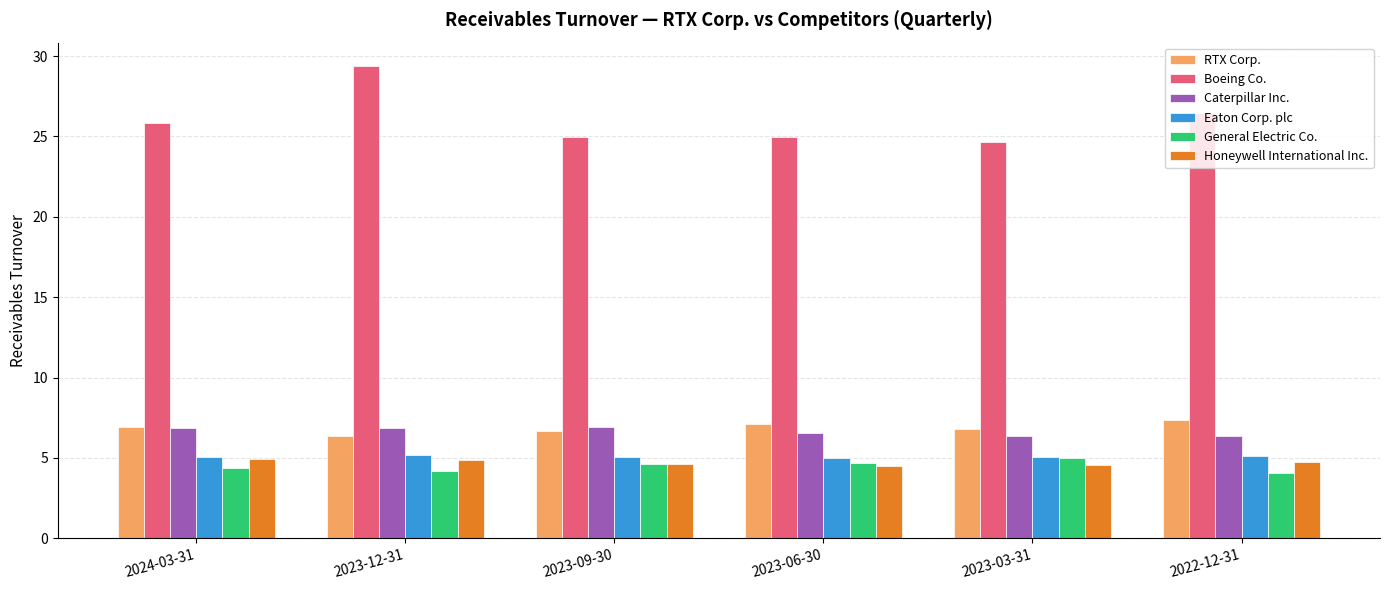

At how many categories does at least one series exceed 18?

6